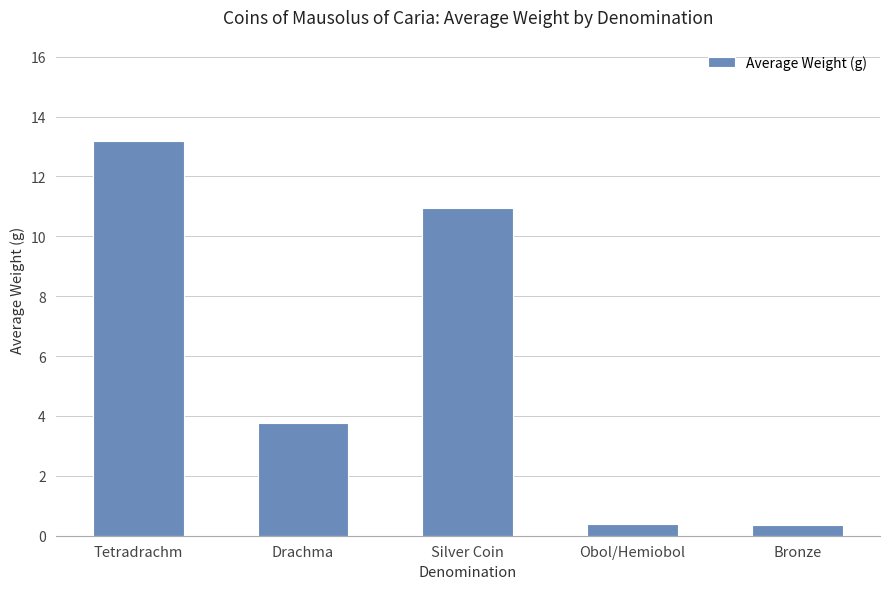

Are the bars grouped side by side (vs. stacked)?

No